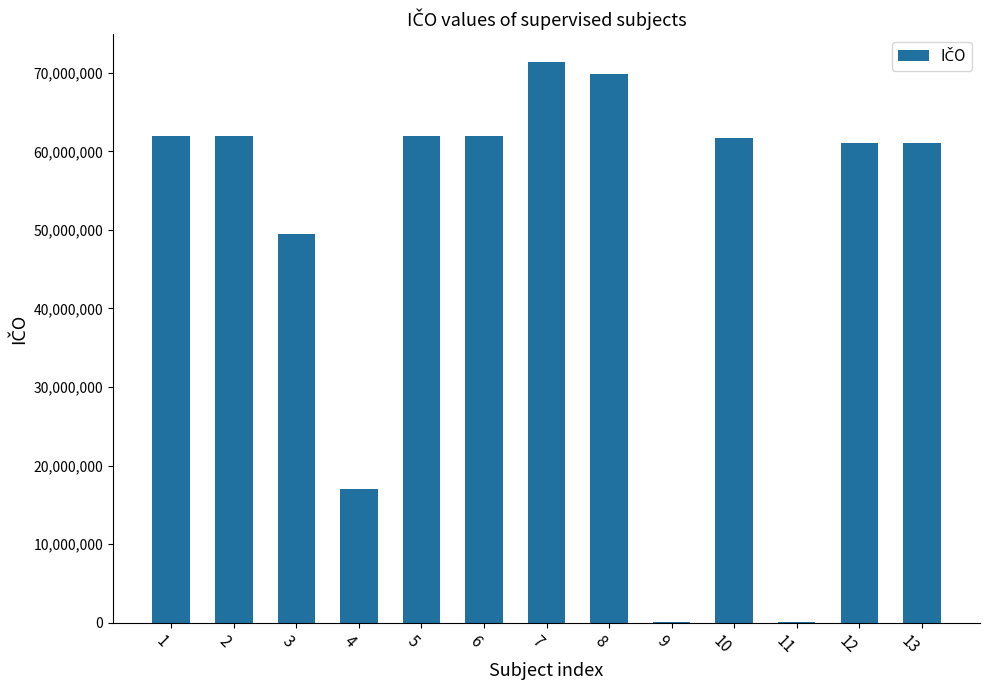

What is the greatest value displayed?

71341137